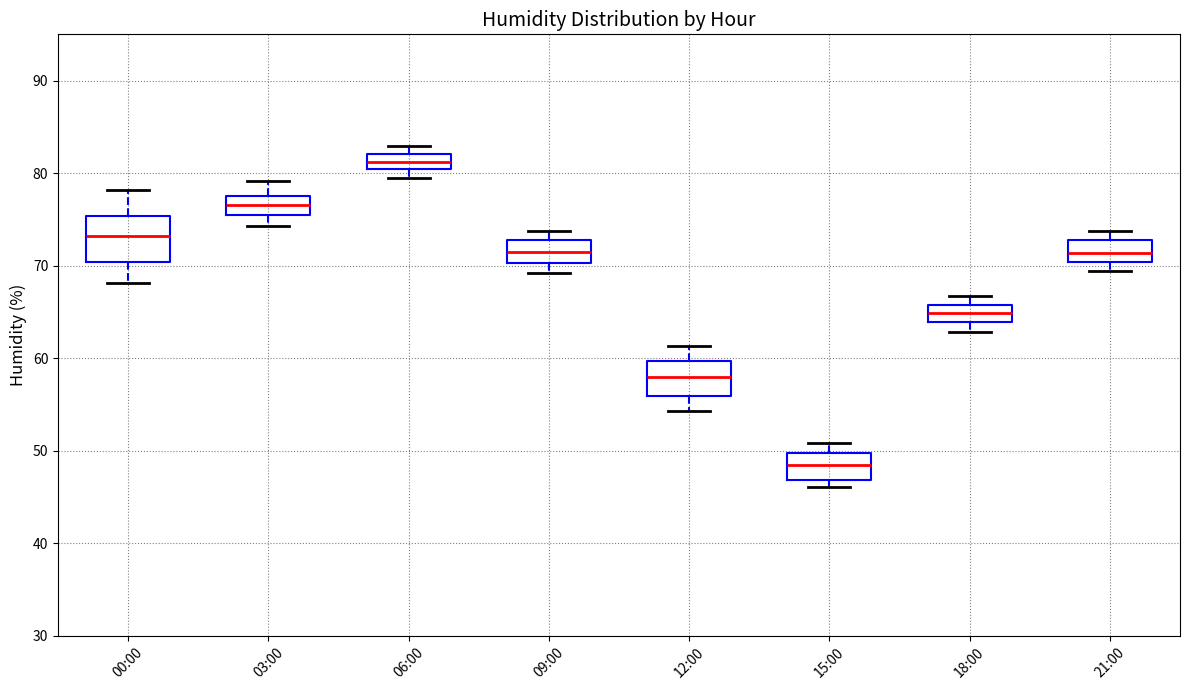

Which box has the lowest median line?

15:00